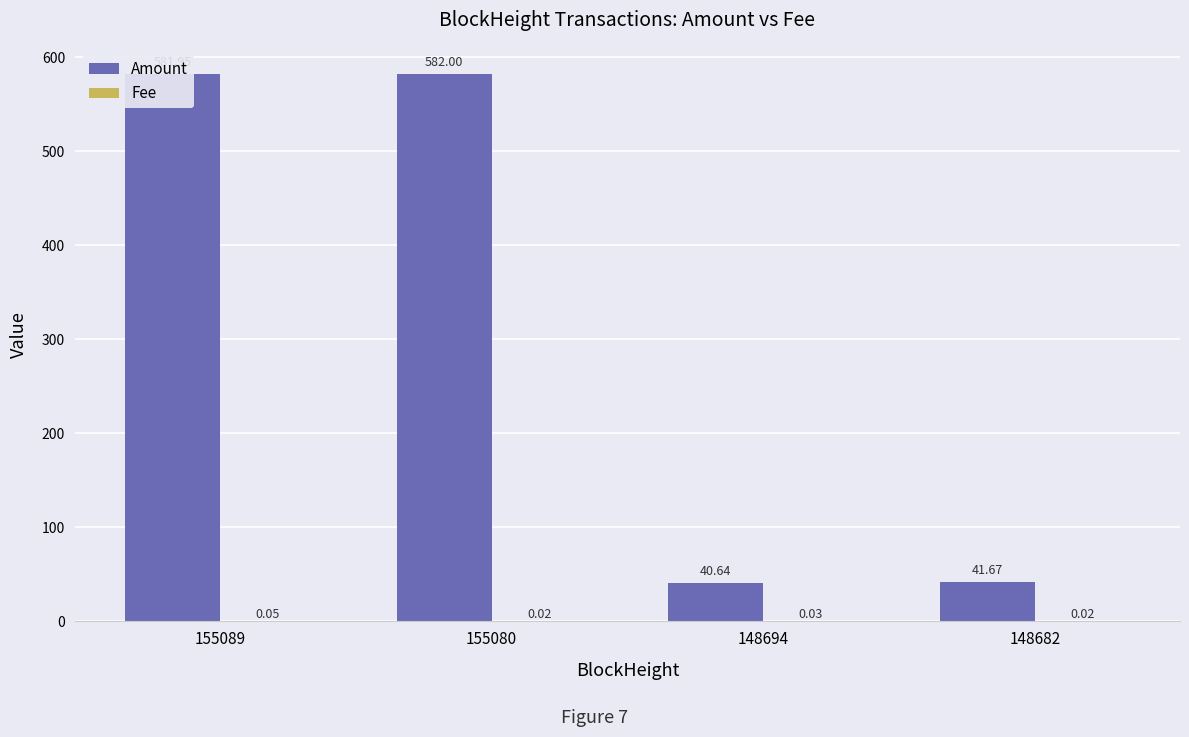

What is the total value across all series at 148694?

40.7